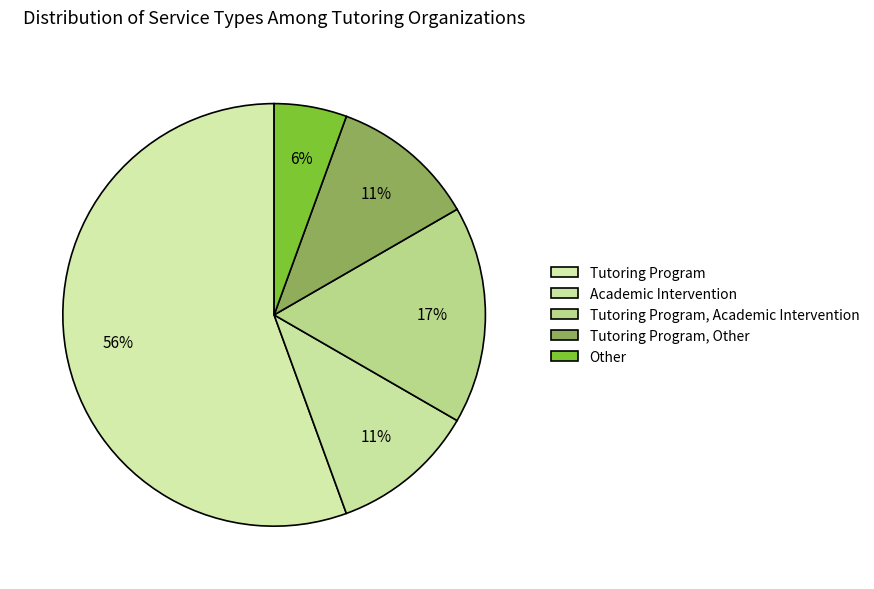

To the nearest percent, what is the difference between the largest and smallest slice percentages?

50%